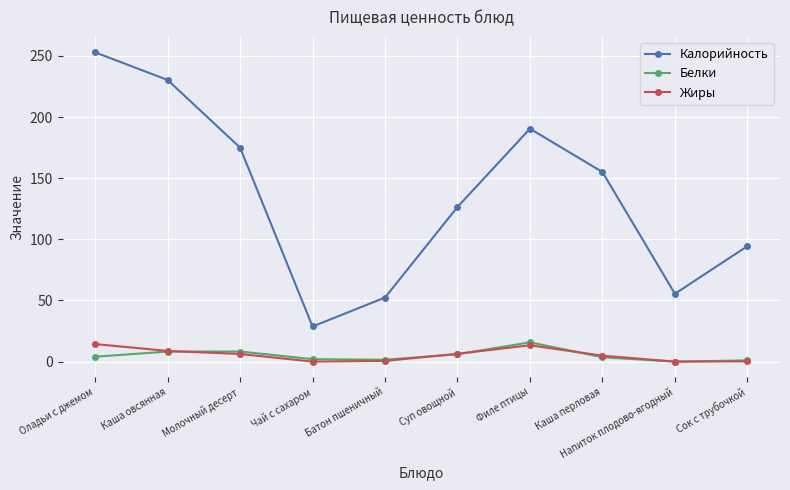

At which category does the chart reach its peak across all series?

Оладьи с джемом